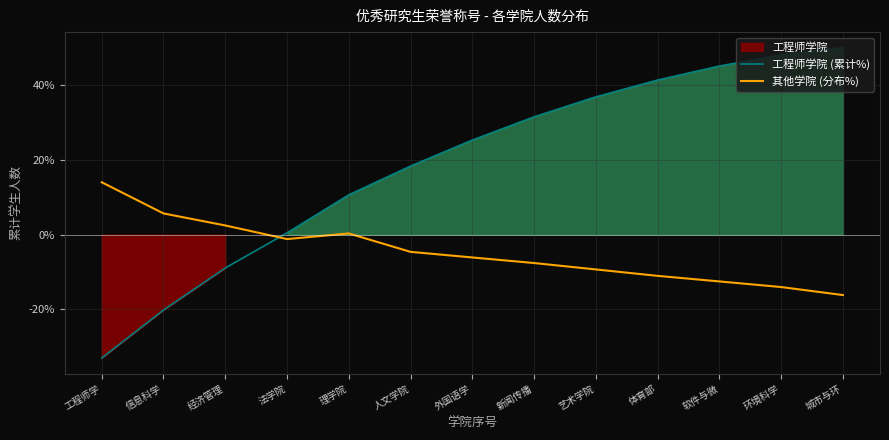

Reading right to left, extract all data points from this chart.

工程师学院 (累计%): 城市与环=50.0	环境科学=48.1	软件与微=45.1	体育部=41.3	艺术学院=36.8	新闻传播=31.5	外国语学=25.3	人文学院=18.3	理学院=10.6	法学院=0.5	经济管理=-8.9	信息科学=-20.2	工程师学=-33.0
其他学院 (分布%): 城市与环=-16.1	环境科学=-14.0	软件与微=-12.5	体育部=-11.0	艺术学院=-9.3	新闻传播=-7.6	外国语学=-6.1	人文学院=-4.6	理学院=0.3	法学院=-1.2	经济管理=2.5	信息科学=5.7	工程师学=14.0